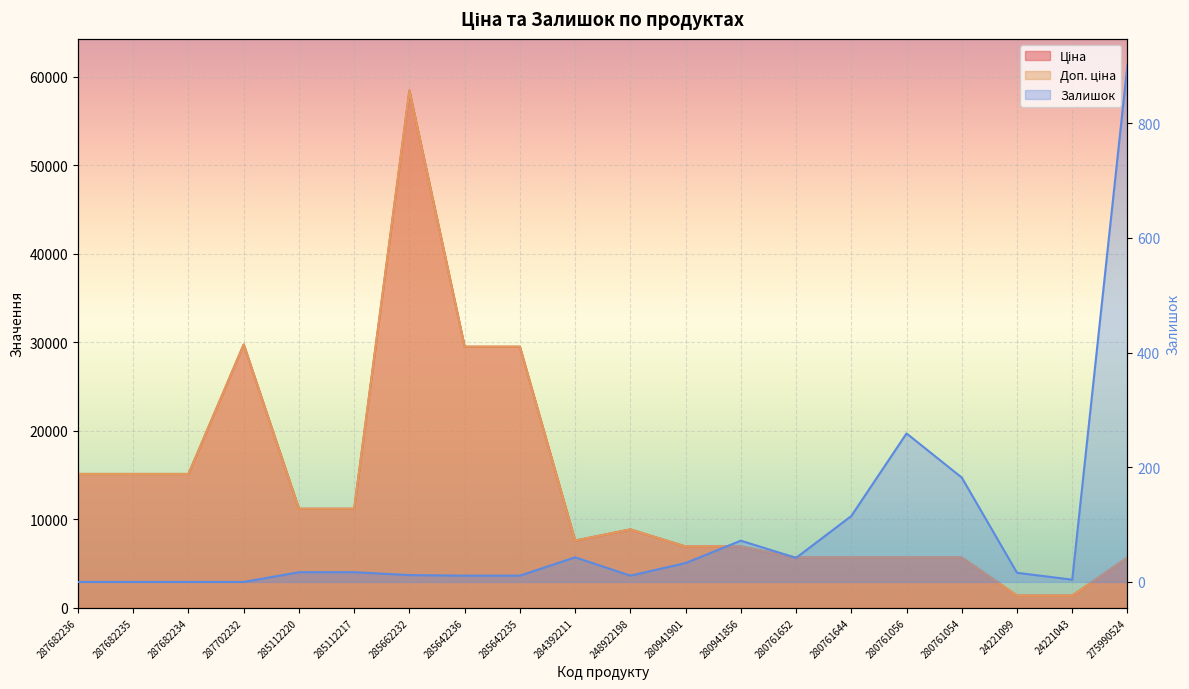

The Залишок series shows 182.0 at 280761054. True or false?

True